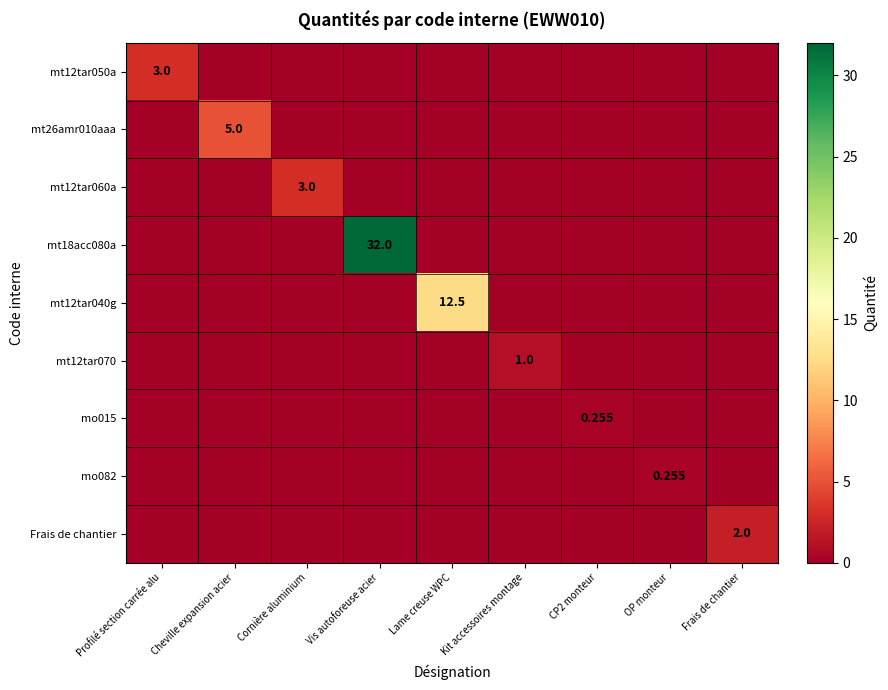

What is the sum of all mt12tar040g values?

12.5